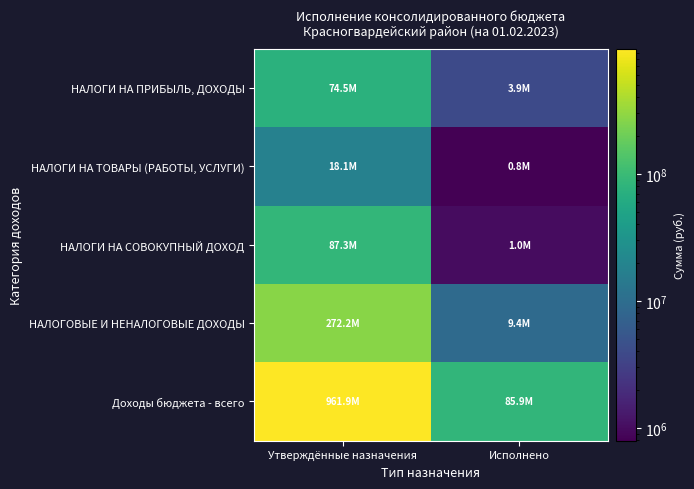

What is the total value across all series at Исполнено?

100963955.5